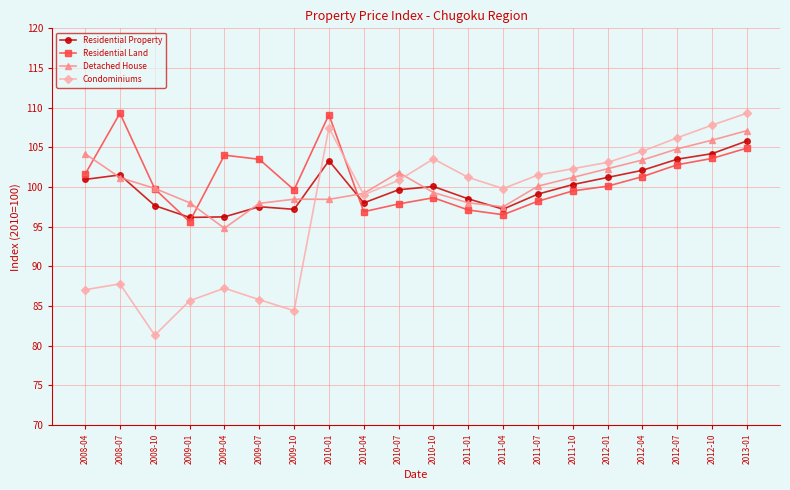

At 2009-01, list the series in order from largest to smallest.

Detached House, Residential Property, Residential Land, Condominiums